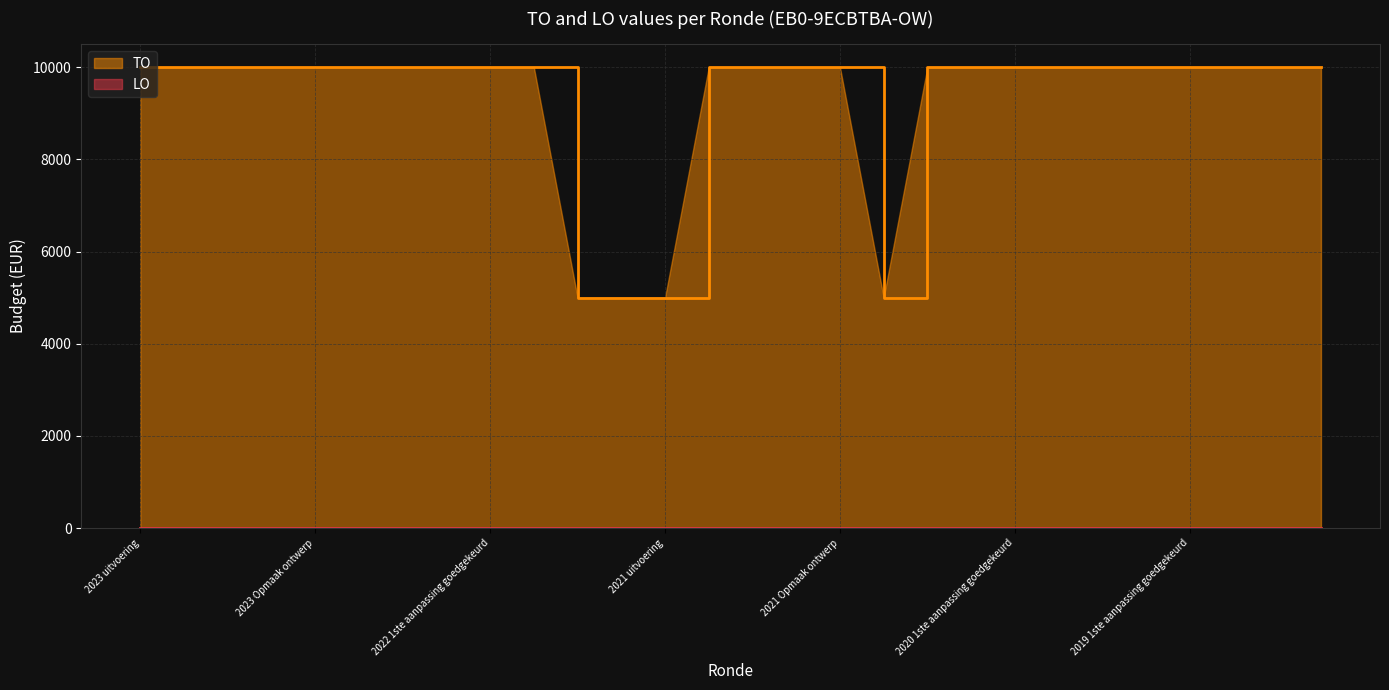

At which category is the sum across all series the highest?

2023 uitvoering